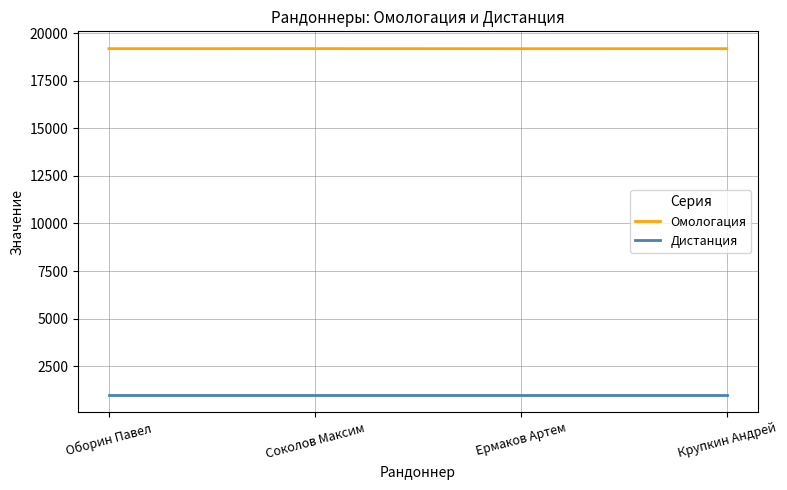

Which series has the largest total across all categories?

Омологация